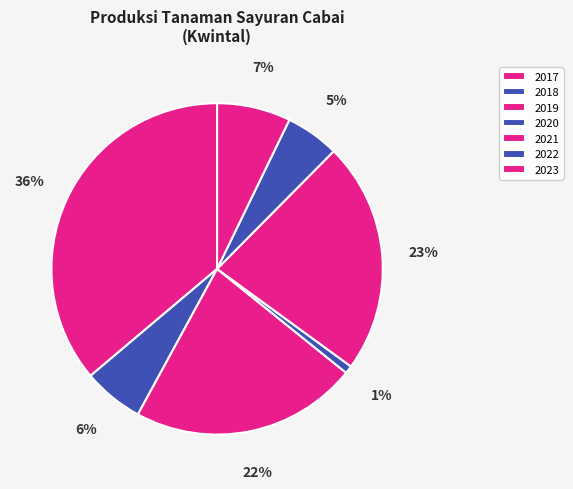

How many slices are in this pie chart?

7